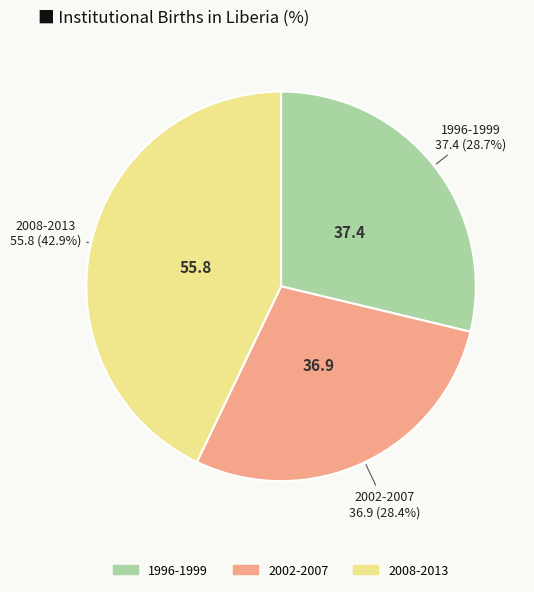

Is the sum of 1996-1999 and 2008-2013 greater than half?

Yes